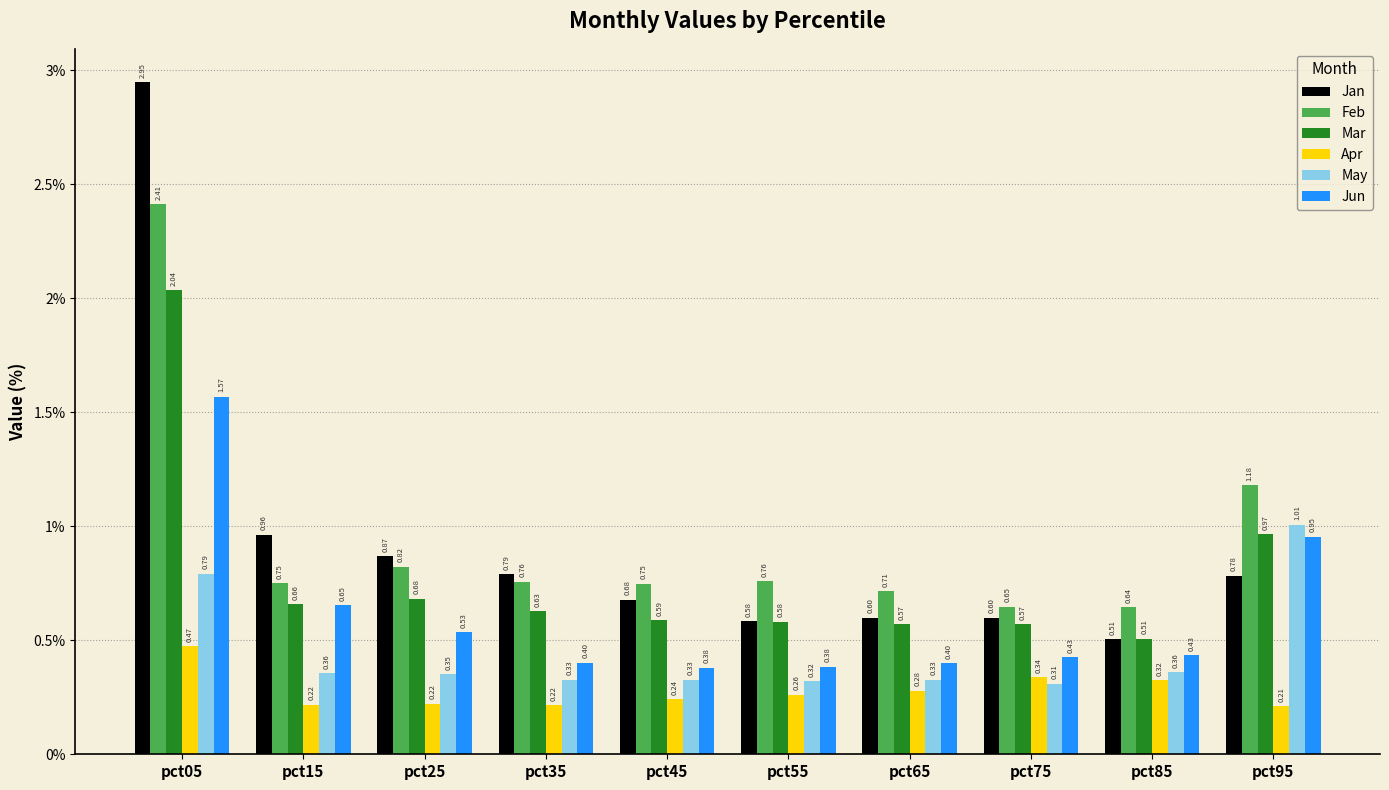

Which series has the largest total across all categories?

Feb